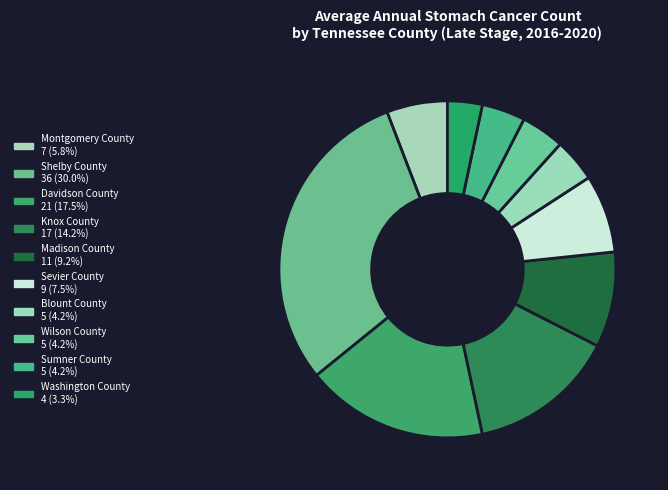

To the nearest percent, what percentage of the pie is Blount County?

4%